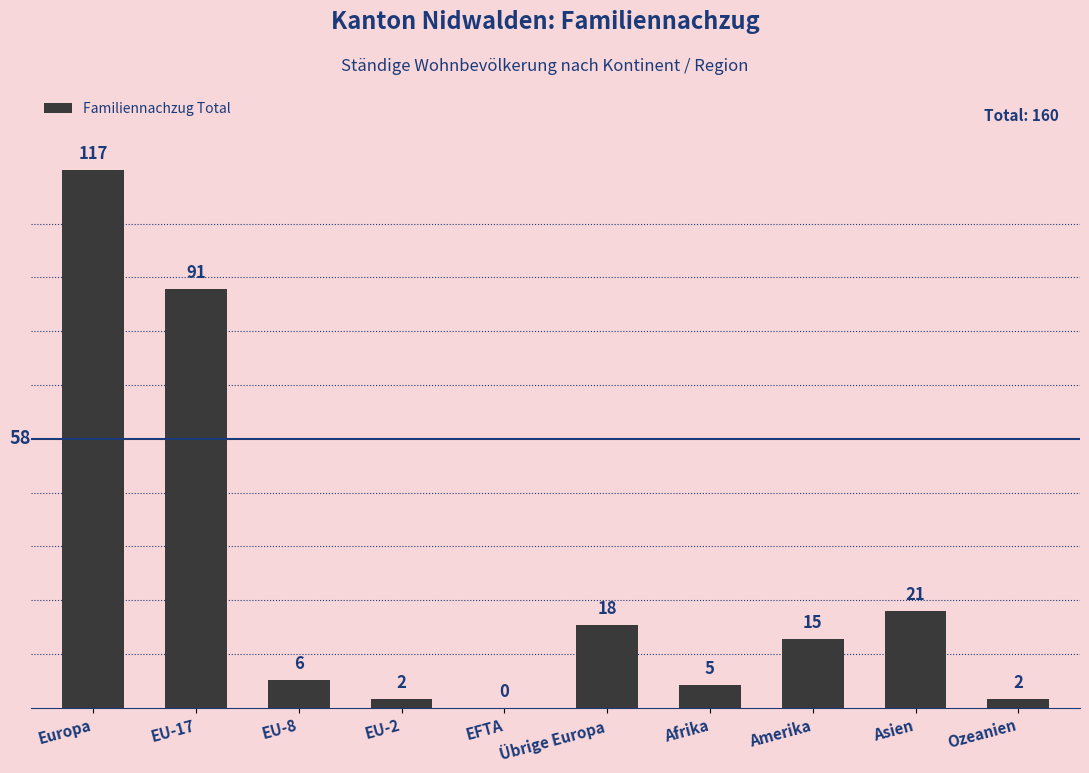

What is the sum of all values?

277